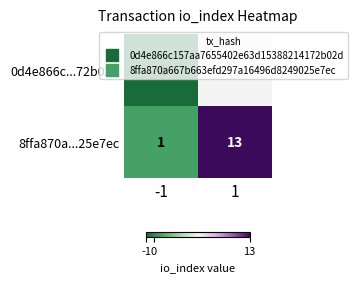

Rank the series by their maximum value, from lowest to highest.

0d4e866c...72b02d, 8ffa870a...25e7ec